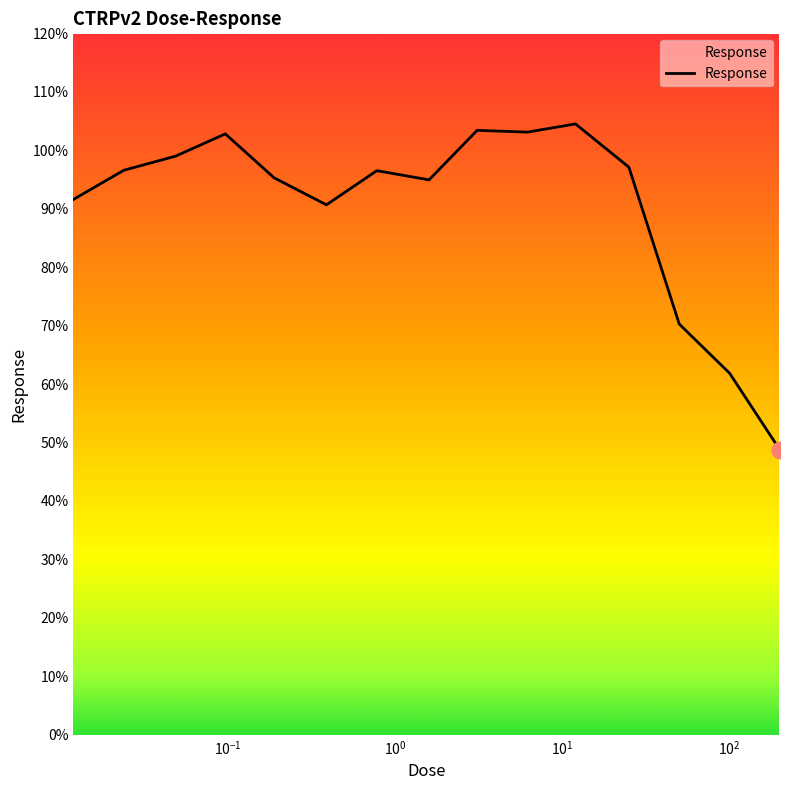

Does the chart have visible grid lines?

No